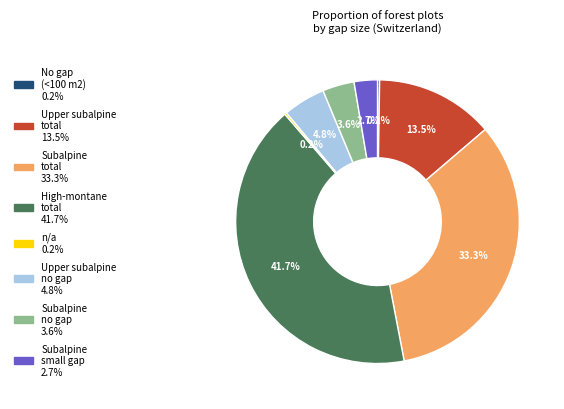

Is there a majority slice in this chart?

No